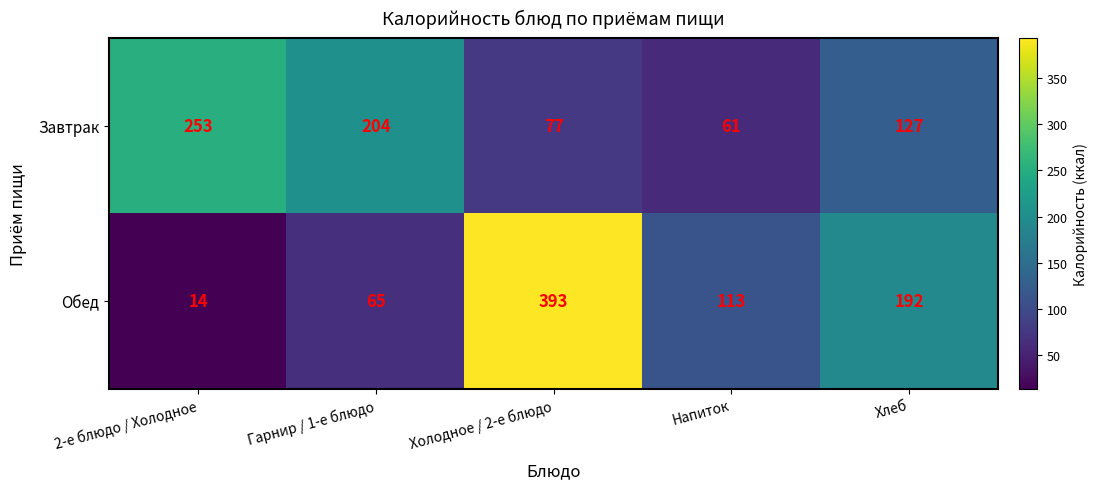

Reading left to right, list all the values displayed in this chart.

Завтрак: 253	204	77	61	127
Обед: 14	65	393	113	192